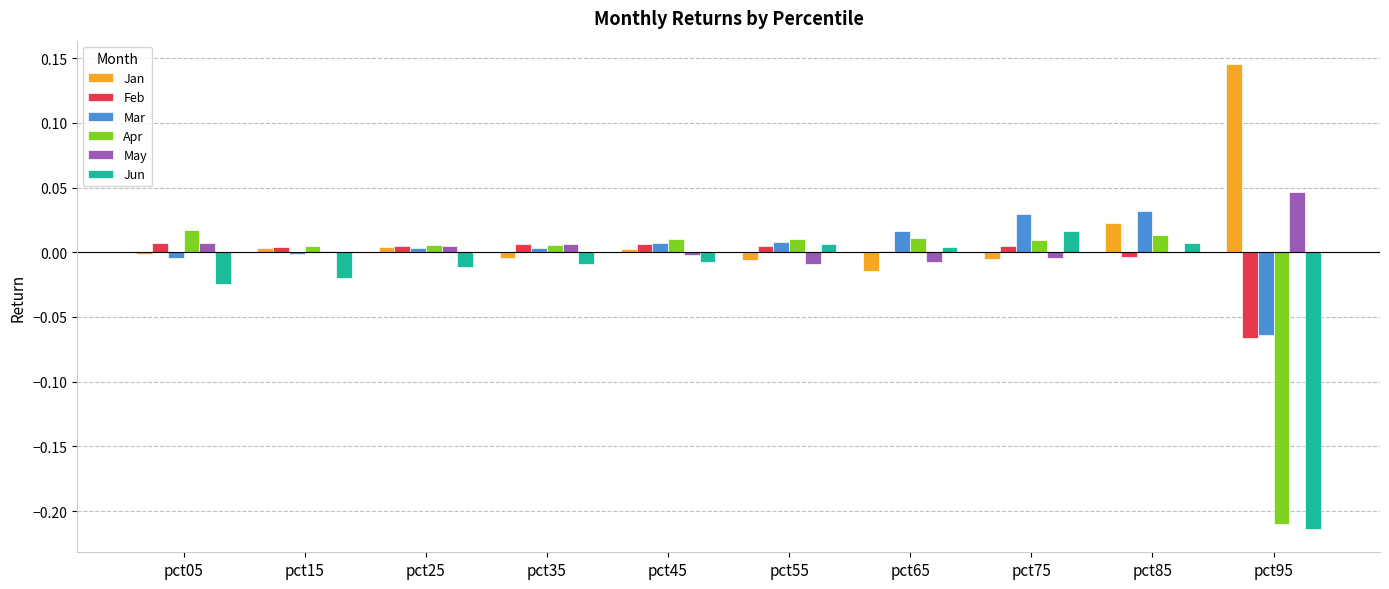

At which category does the chart reach its peak across all series?

pct95